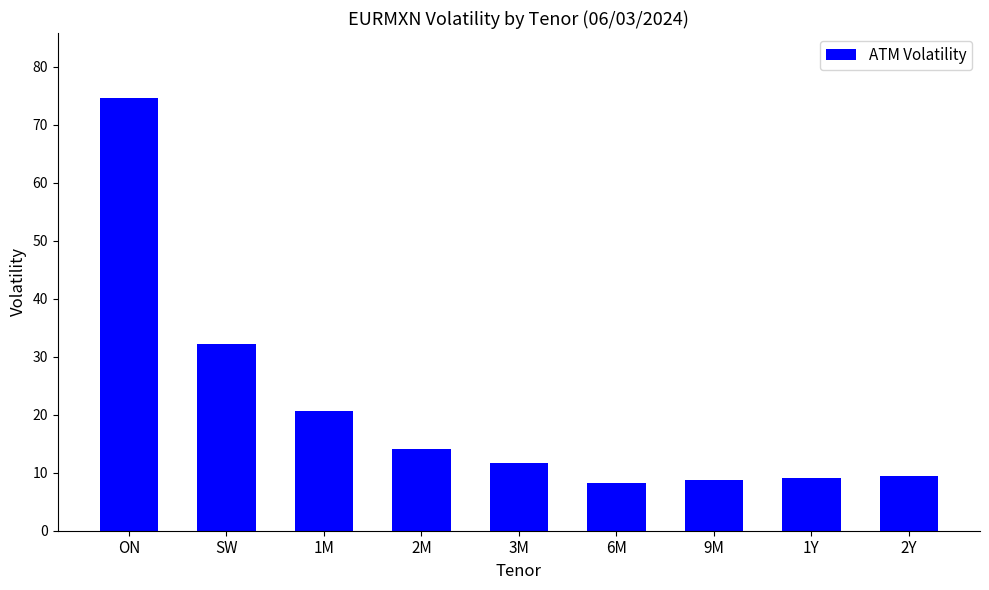

True or false: the data shows 20.3 at 2M.

False